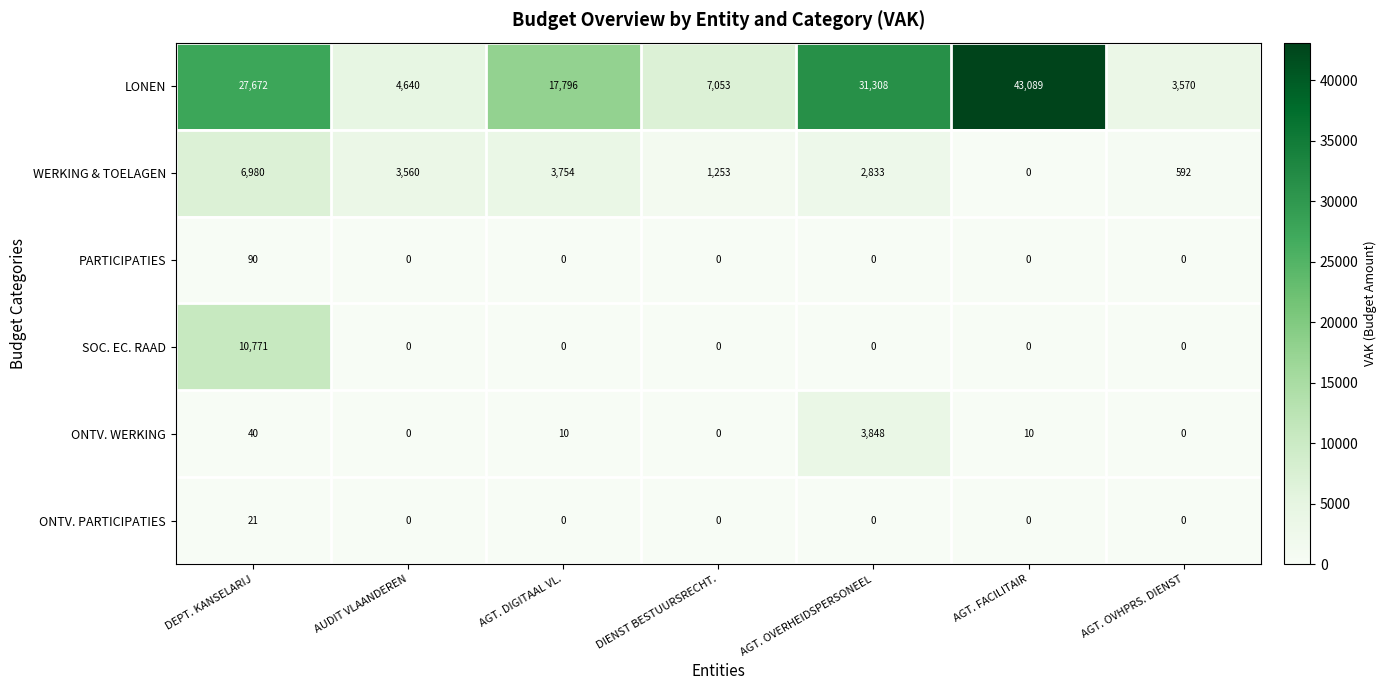

What is the greatest value displayed?

43089